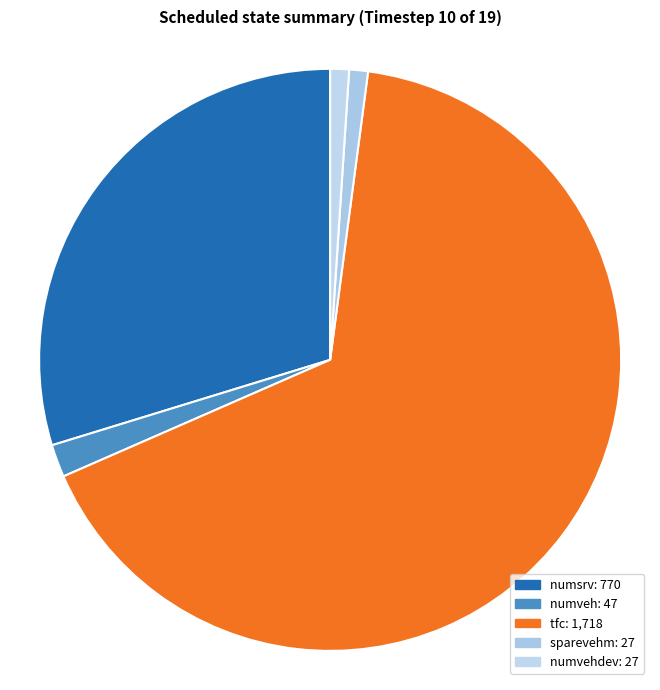

Which slice is the smallest?

sparevehm